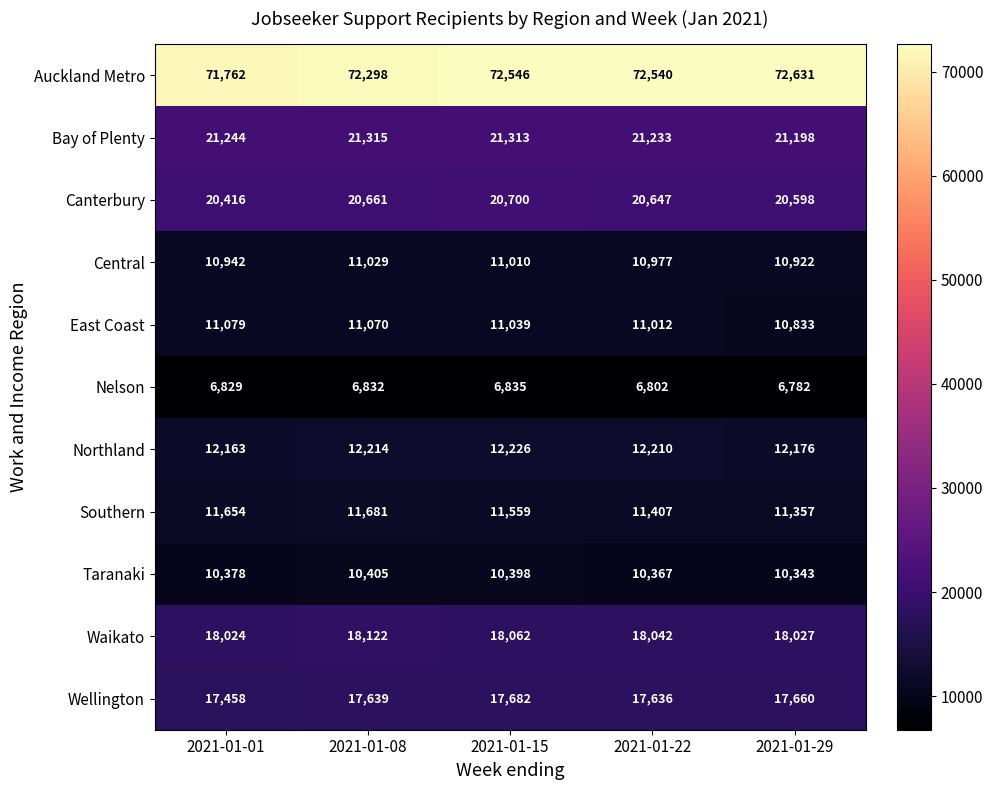

What is the minimum value shown in the chart?

6782